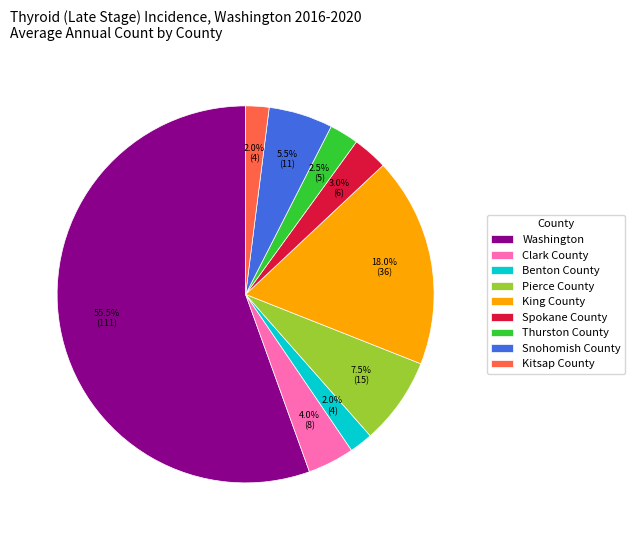

Which has a higher value, Thurston County or Washington?

Washington